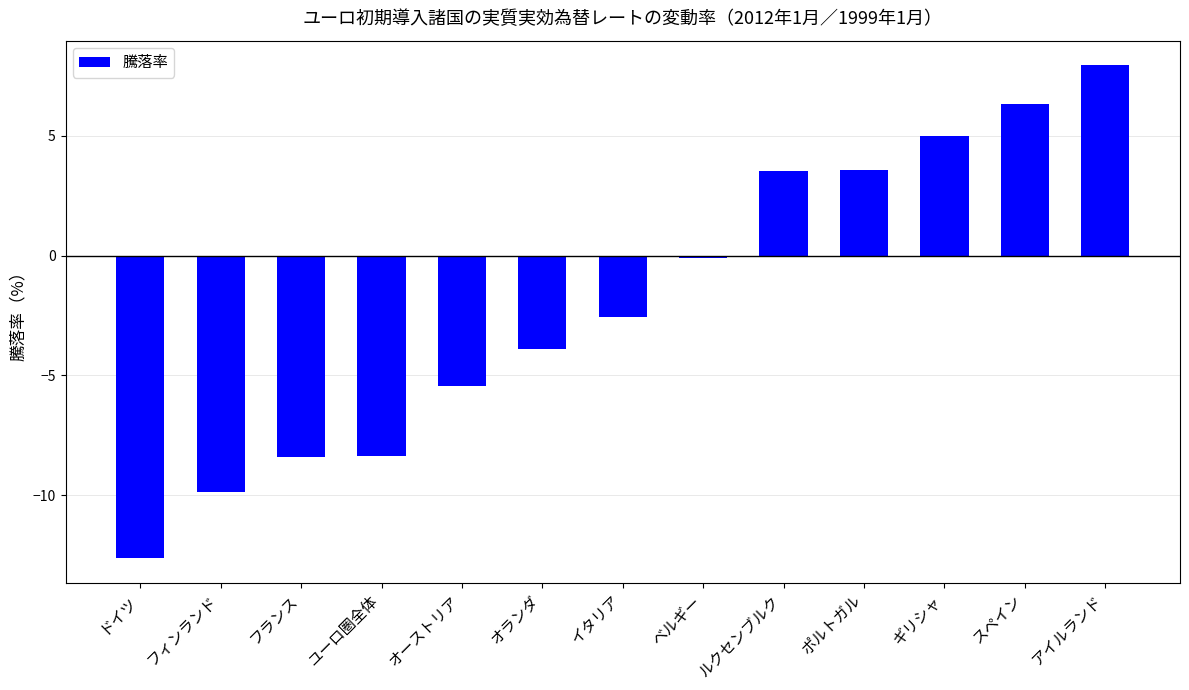

How many bars are there in total?

13